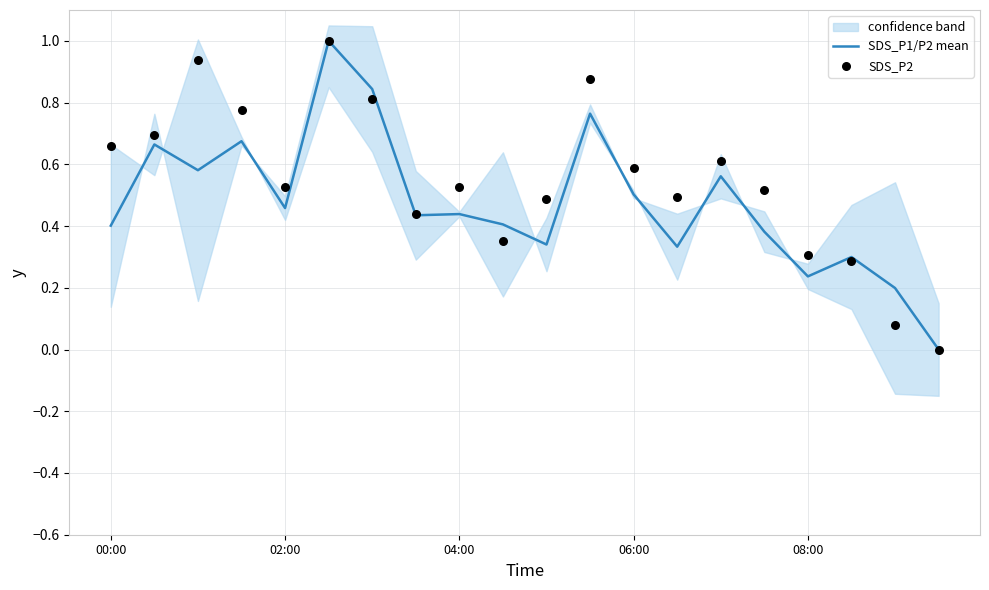

At which category is the sum across all series the highest?

5